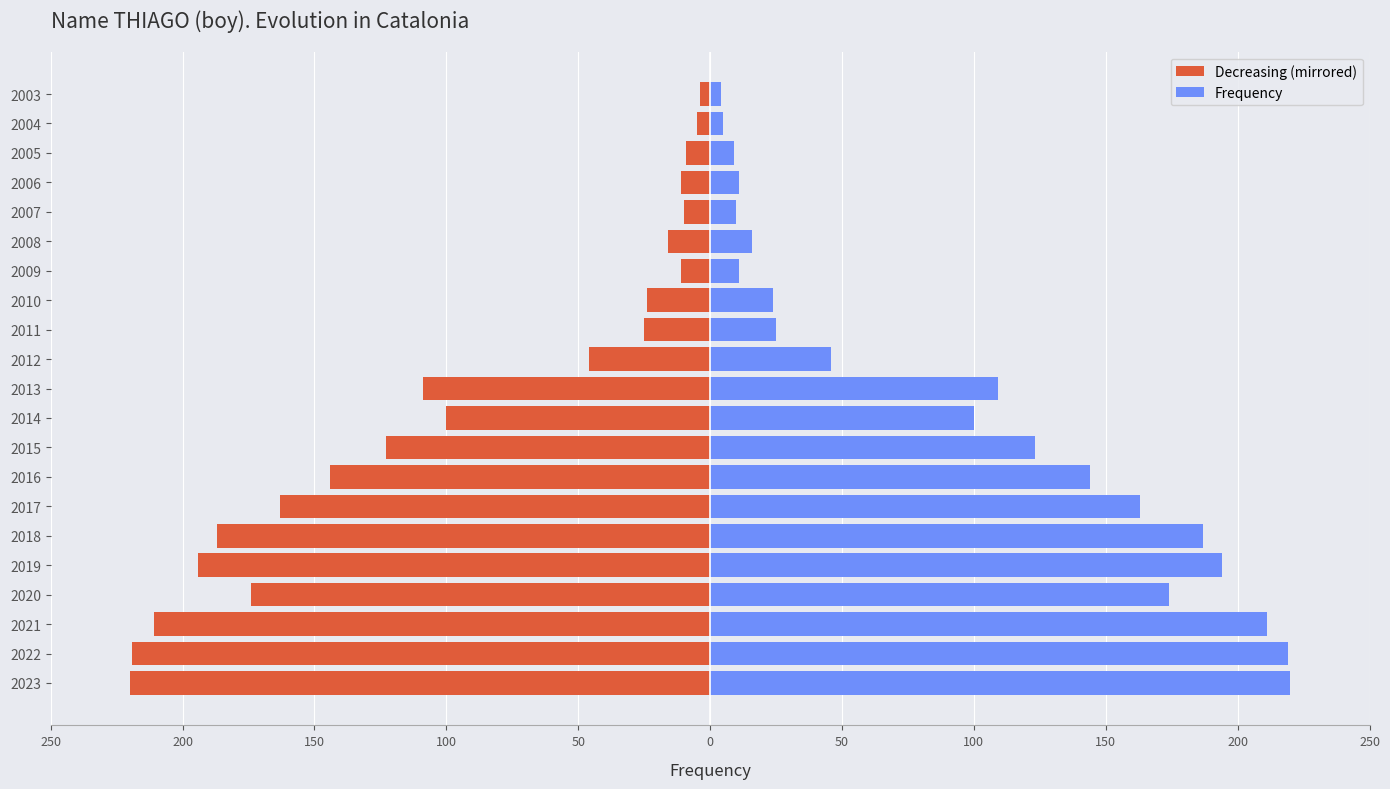

At 2004, list the series in order from largest to smallest.

Frequency, Decreasing (mirrored)